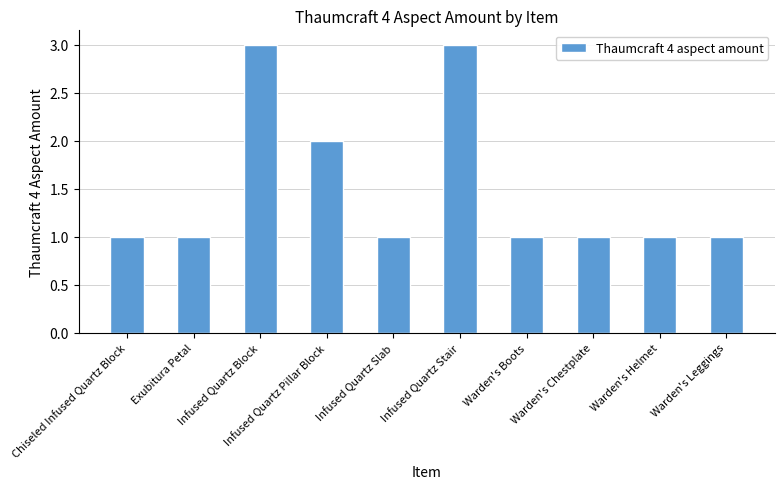

The chart shows a value of 2 at Infused Quartz Pillar Block. True or false?

True